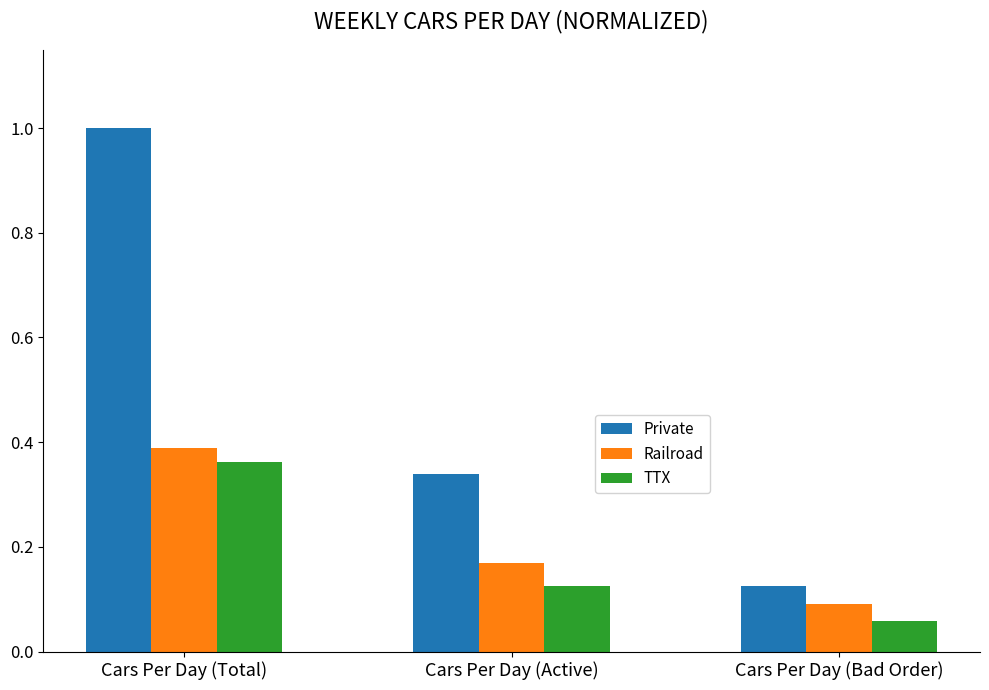

Which series has the widest spread of values?

Private